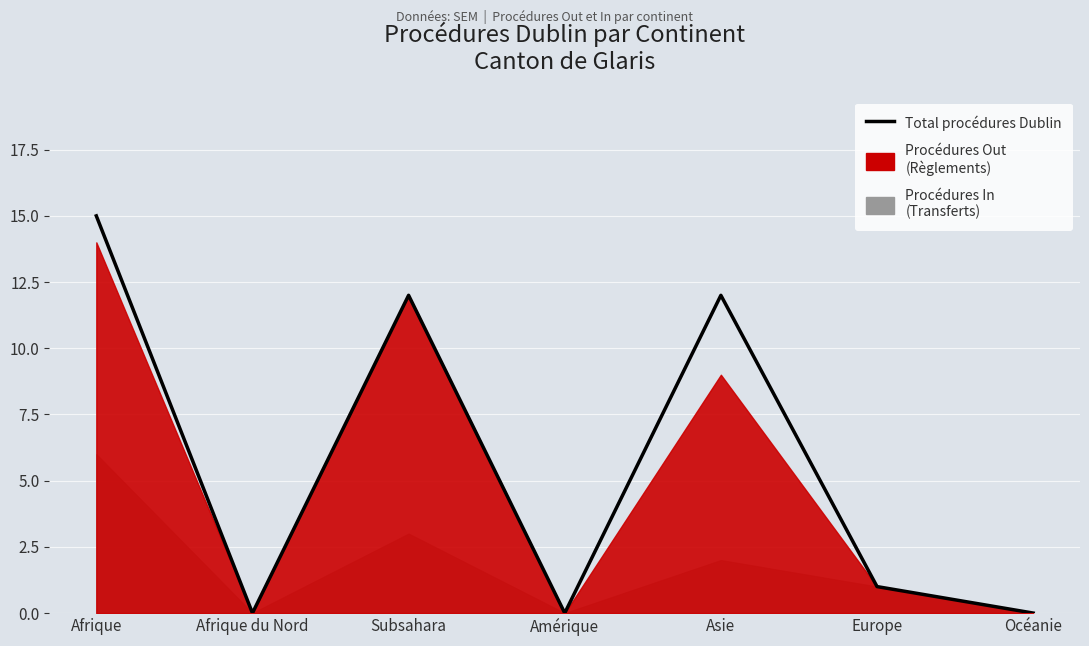

What is the difference between the second highest and minimum values?

12